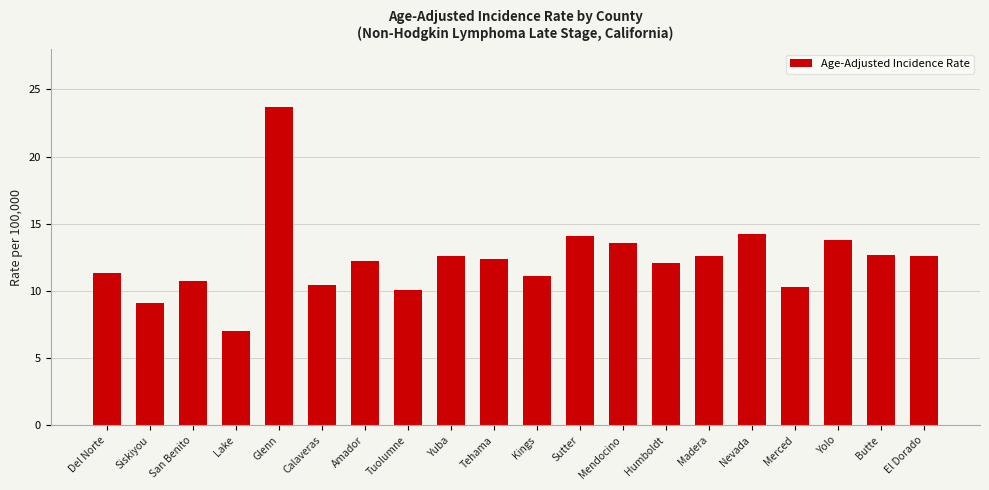

The value at Humboldt is 6.3. True or false?

False